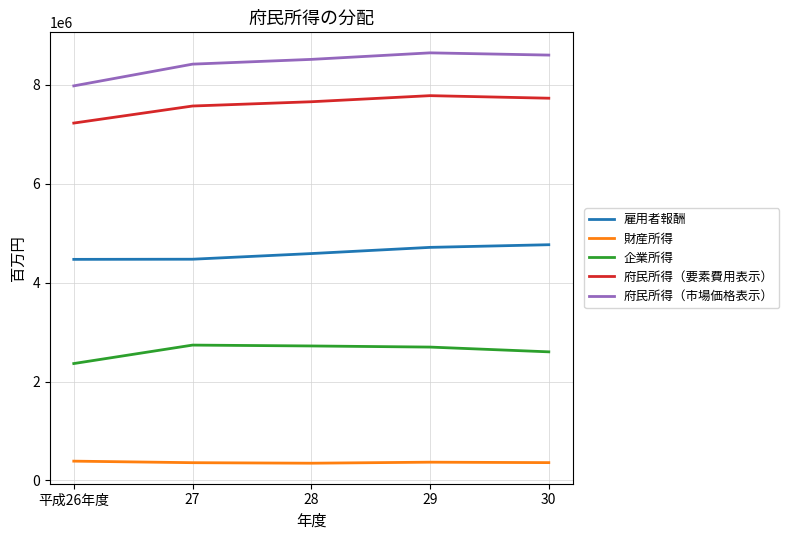

Does the chart display data point markers on the line(s)?

No